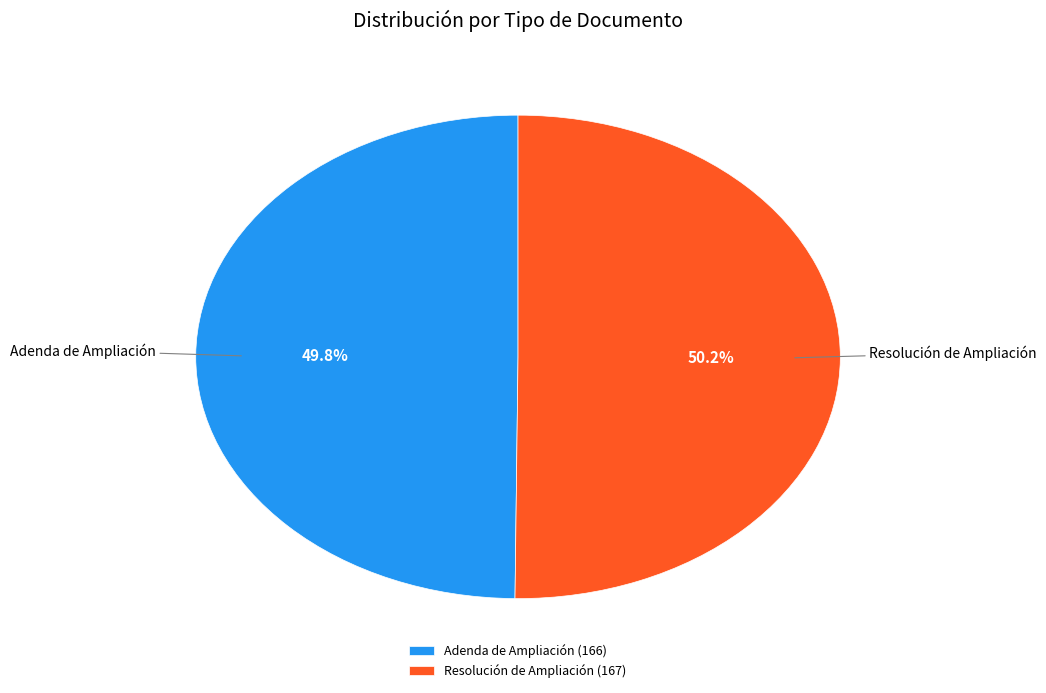

Approximately how many times larger is the value at Adenda de Ampliación compared to Resolución de Ampliación?

1.0